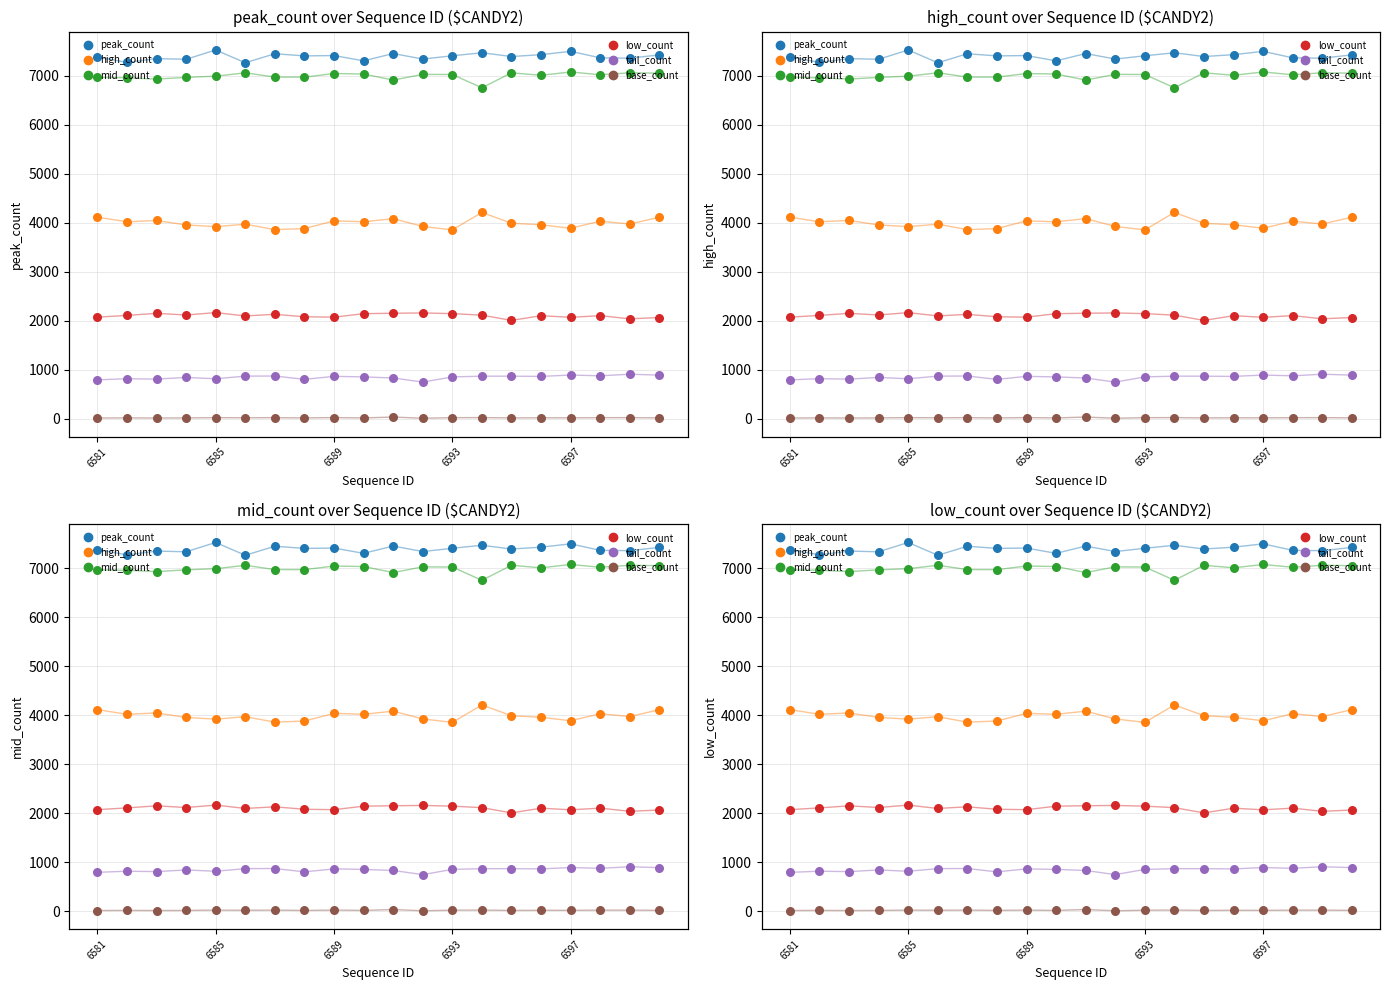

At how many categories does at least one series exceed 1459?

20